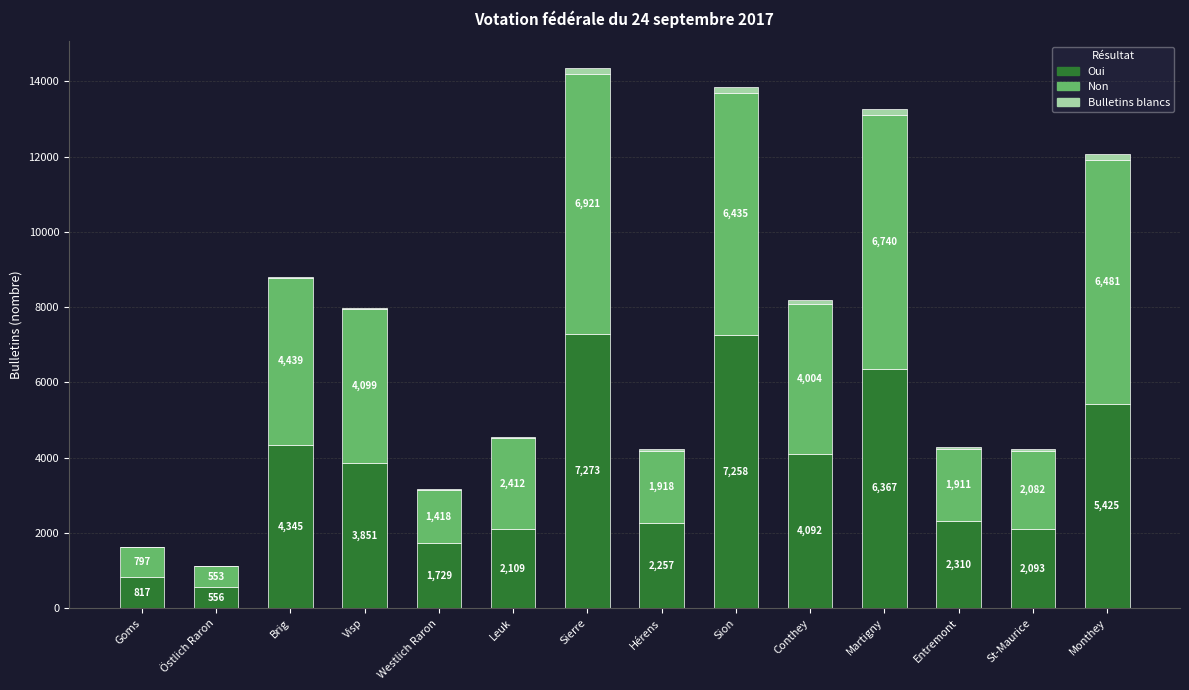

At which category is the sum across all series the highest?

Sierre